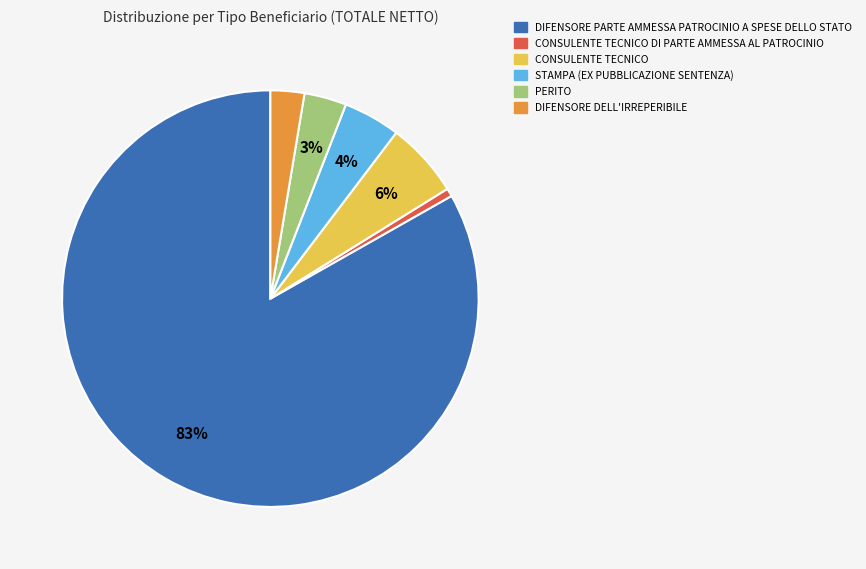

Does CONSULENTE TECNICO represent more than half of the total?

No